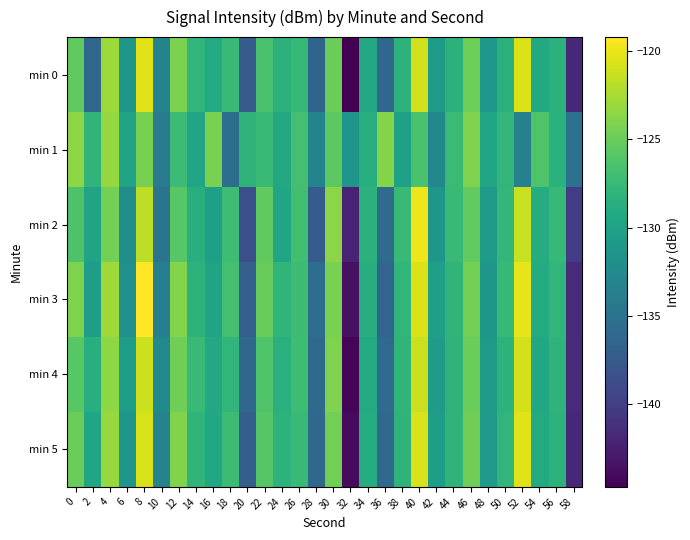

Which series has the widest spread of values?

min 3